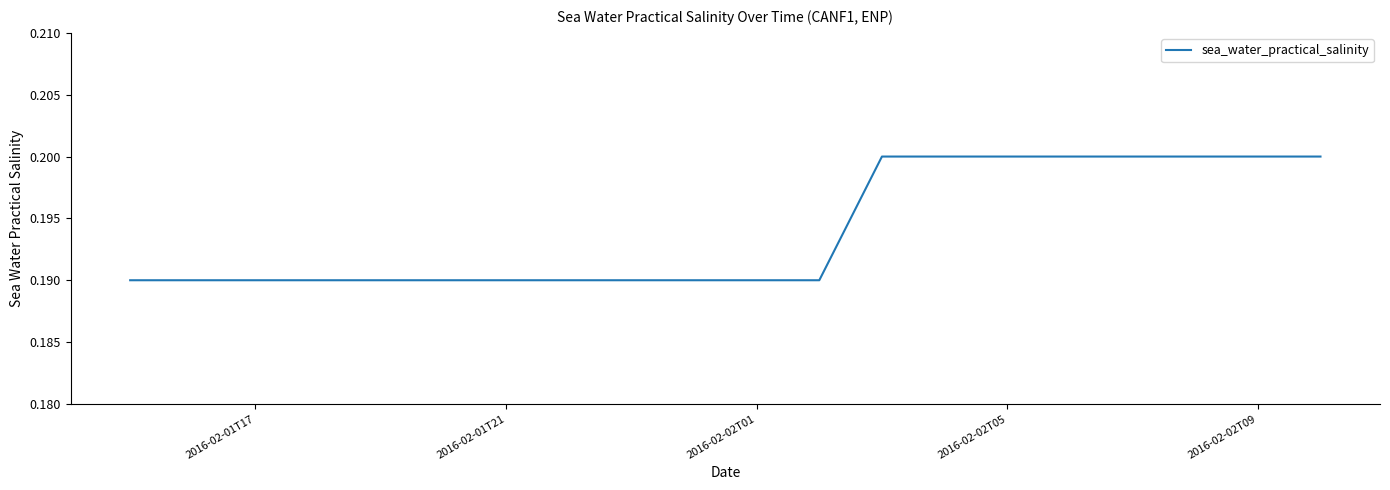

Is this an area chart (filled region under the line)?

No